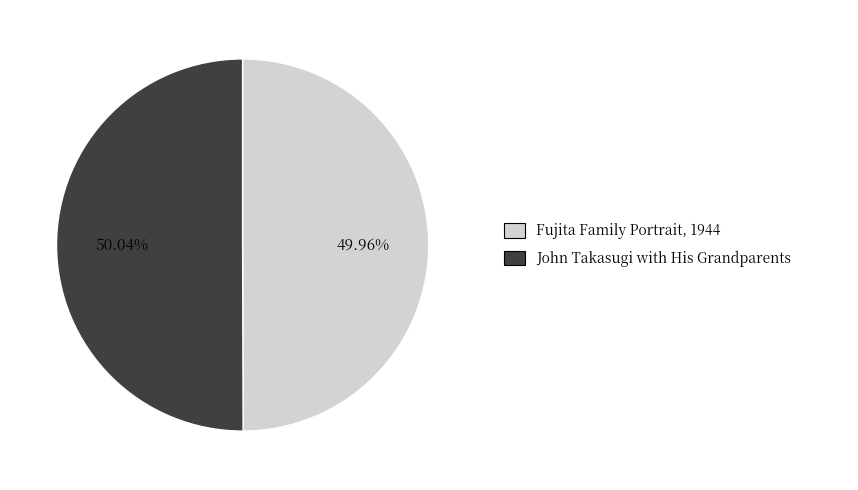

Is there a majority slice in this chart?

Yes